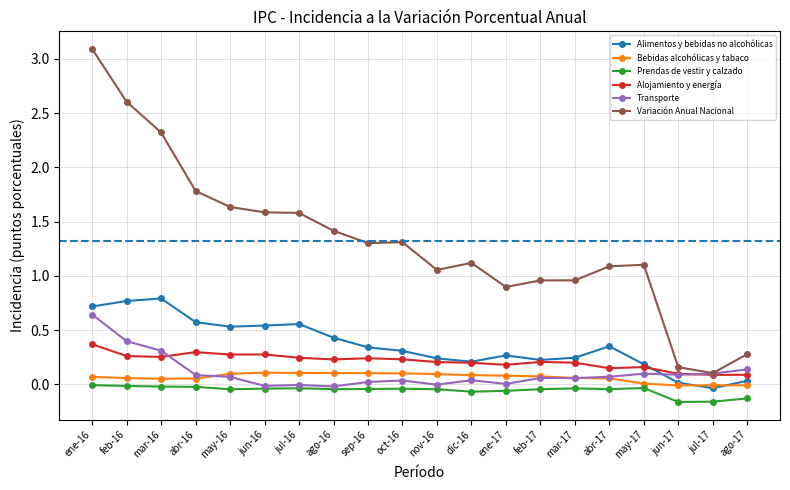

True or false: Alimentos y bebidas no alcohólicas has a value of 0.5 at ene-17.

False